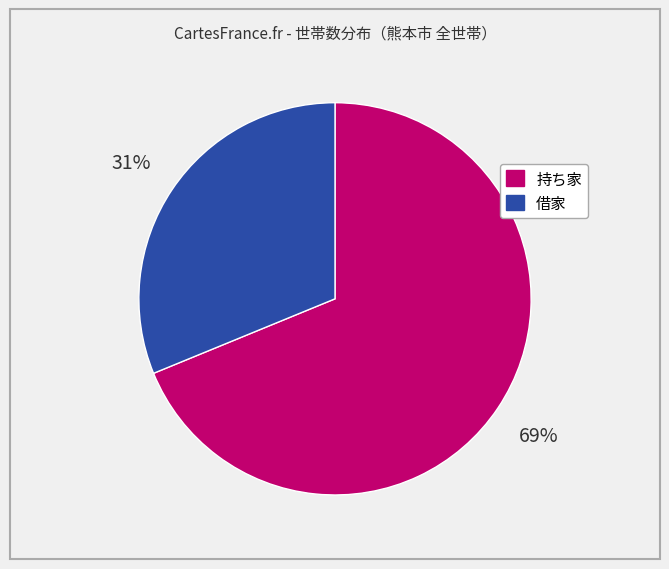

To the nearest percent, what percentage of the pie is 持ち家?

69%